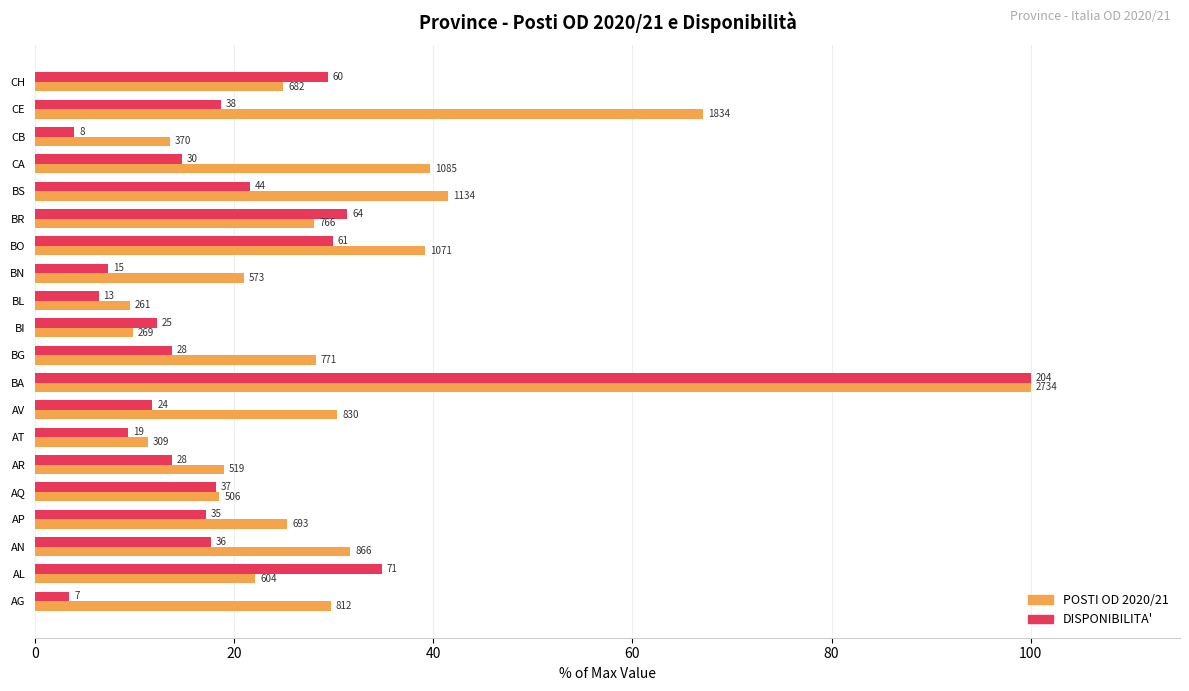

What is the value of the POSTI OD 2020/21 bar at the 3rd from the left?

31.7